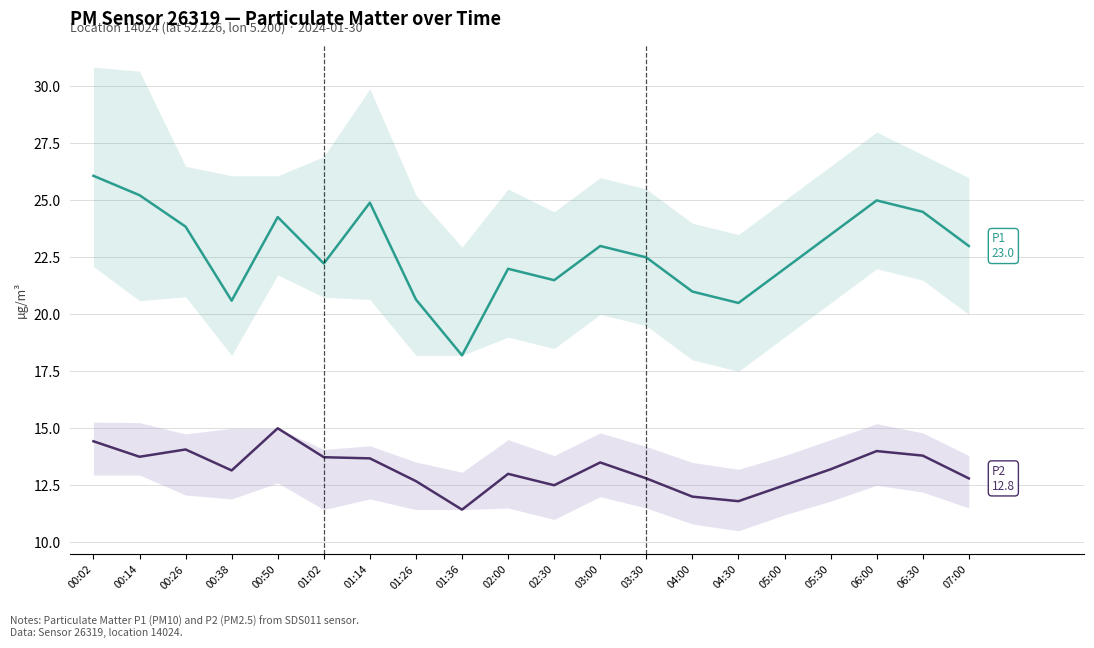

Reading left to right, extract all data points from this chart.

P1 (PM10): 00:02=26.1	00:14=25.2	00:26=23.9	00:38=20.6	00:50=24.3	01:02=22.2	01:14=24.9	01:26=20.6	01:36=18.2	02:00=22.0	02:30=21.5	03:00=23.0	03:30=22.5	04:00=21.0	04:30=20.5	05:00=22.0	05:30=23.5	06:00=25.0	06:30=24.5	07:00=23.0
P2 (PM2.5): 00:02=14.4	00:14=13.8	00:26=14.1	00:38=13.2	00:50=15.0	01:02=13.7	01:14=13.7	01:26=12.7	01:36=11.4	02:00=13.0	02:30=12.5	03:00=13.5	03:30=12.8	04:00=12.0	04:30=11.8	05:00=12.5	05:30=13.2	06:00=14.0	06:30=13.8	07:00=12.8